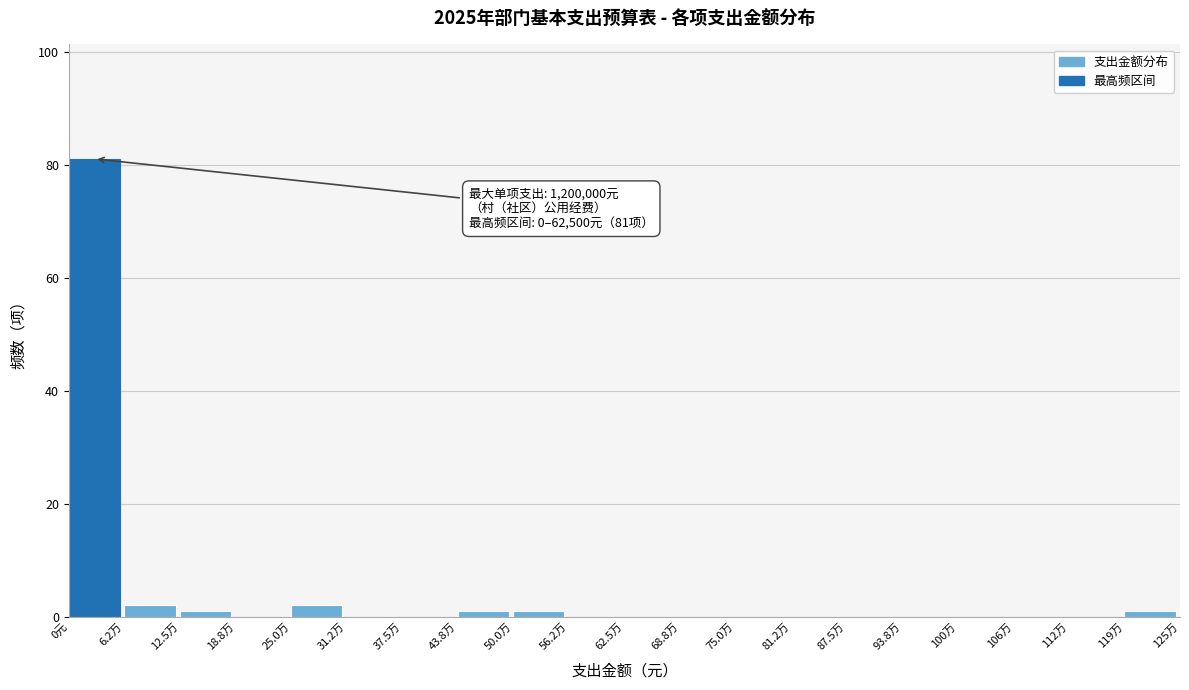

Reading left to right, list all the values displayed in this chart.

0元=81	6.2万=2	12.5万=1	18.8万=0	25.0万=2	31.2万=0	37.5万=0	43.8万=1	50.0万=1	56.2万=0	62.5万=0	68.8万=0	75.0万=0	81.2万=0	87.5万=0	93.8万=0	100万=0	106万=0	112万=0	119万=1